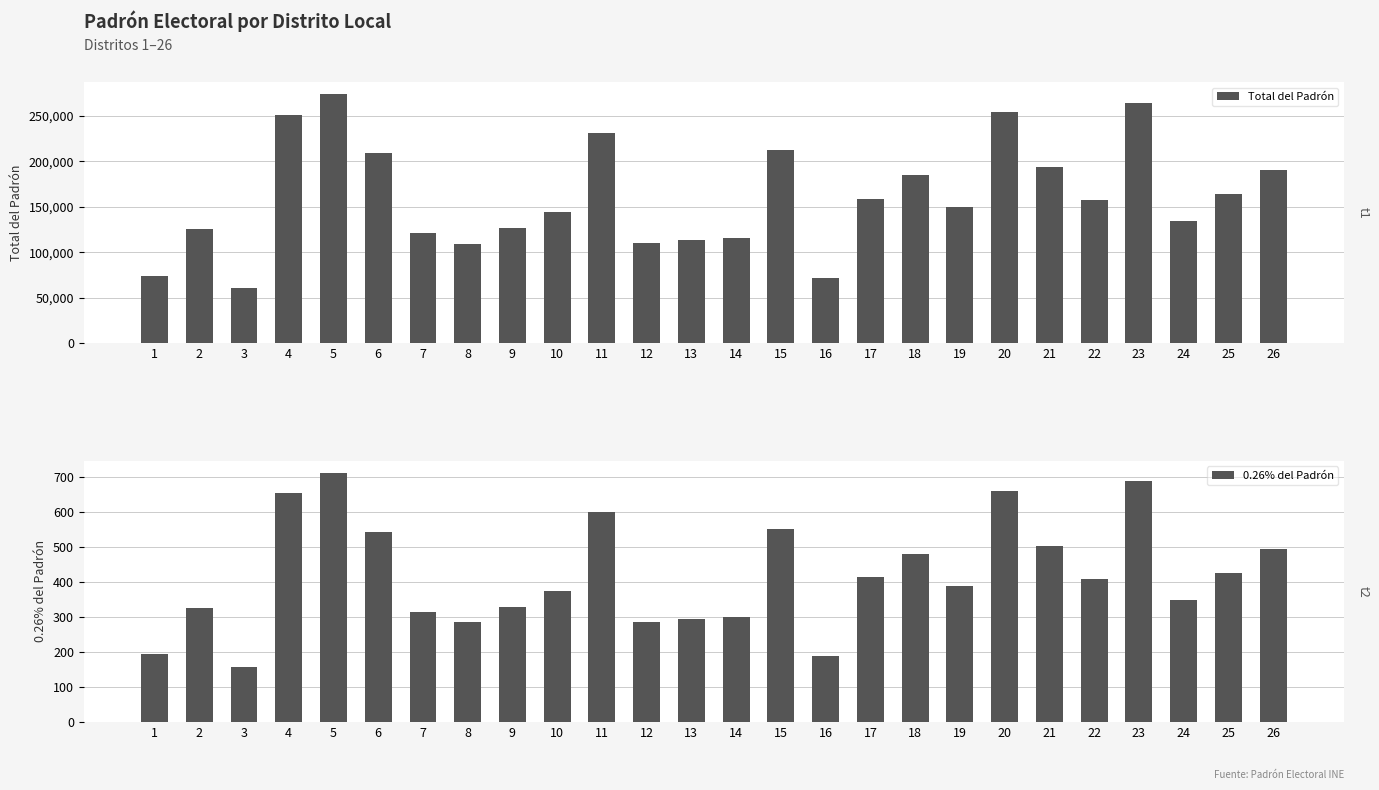

Reading left to right, what are all the values shown in this chart?

Total del Padrón: 1=74288	2=125185	3=60644	4=251174	5=273268	6=208713	7=120782	8=109467	9=126707	10=144128	11=230510	12=110280	13=112874	14=115702	15=212170	16=71943	17=158684	18=184601	19=149454	20=253645	21=193189	22=157185	23=264274	24=134178	25=163586	26=189882
0.26% del Padrón: 1=194	2=326	3=158	4=654	5=711	6=543	7=315	8=285	9=330	10=375	11=600	12=287	13=294	14=301	15=552	16=188	17=413	18=480	19=389	20=660	21=503	22=409	23=688	24=349	25=426	26=494